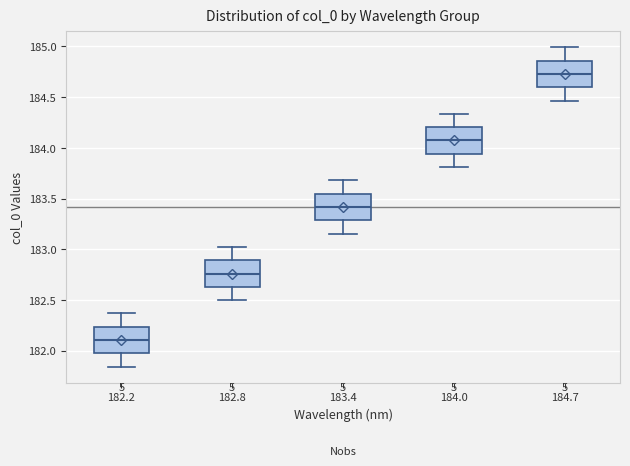

Reading left to right, read every box against the y-axis: the position of its median line, the range the box covers, and the ends of its whiskers. The values are not printed on the chart, so give them approximately, as read against the axis.

182.2: median 182.10, box 181.95 to 182.25, whiskers 181.85 to 182.35
182.8: median 182.75, box 182.65 to 182.90, whiskers 182.50 to 183.00
183.4: median 183.40, box 183.30 to 183.55, whiskers 183.15 to 183.70
184.0: median 184.05, box 183.95 to 184.20, whiskers 183.80 to 184.35
184.7: median 184.75, box 184.60 to 184.85, whiskers 184.45 to 185.00